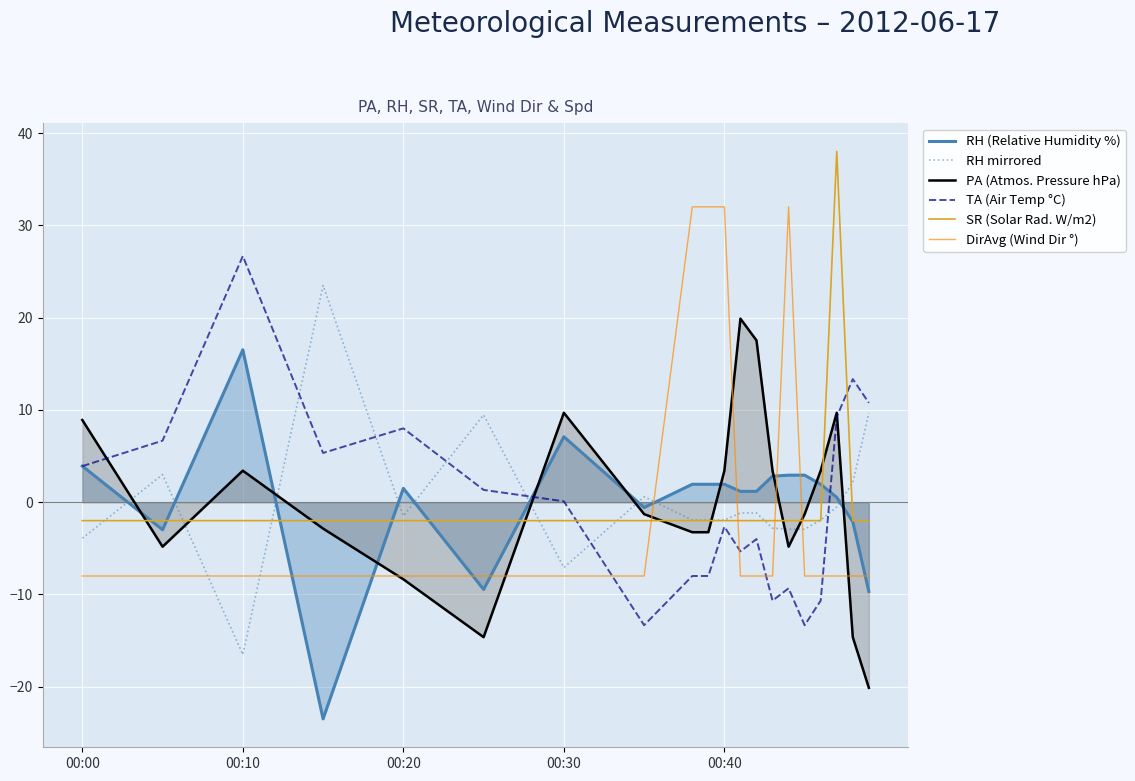

What position from the right is 00:00?

20